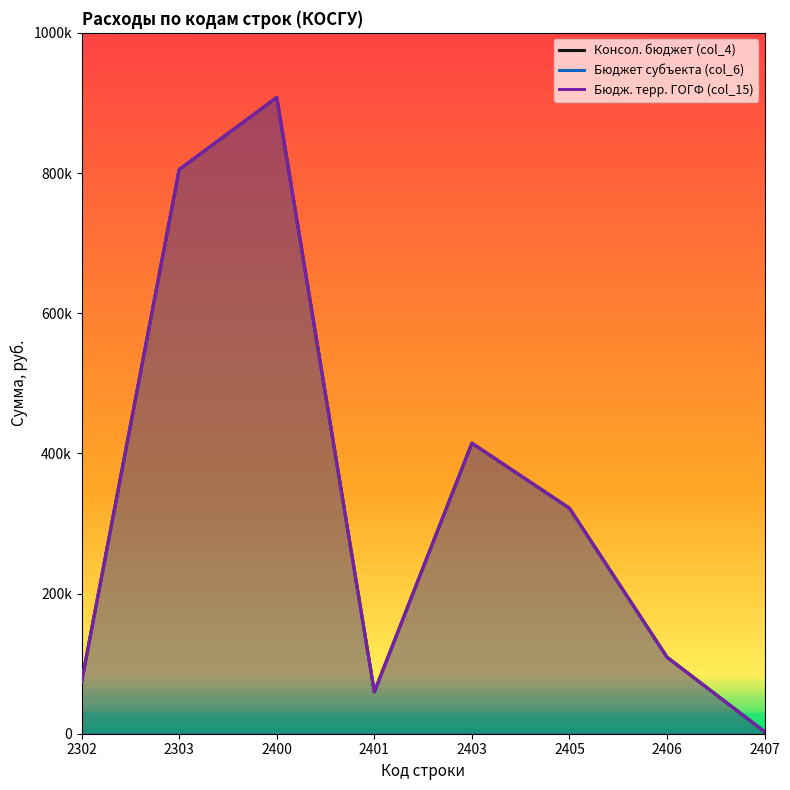

Between 2407 and 2400, which is larger?

2400